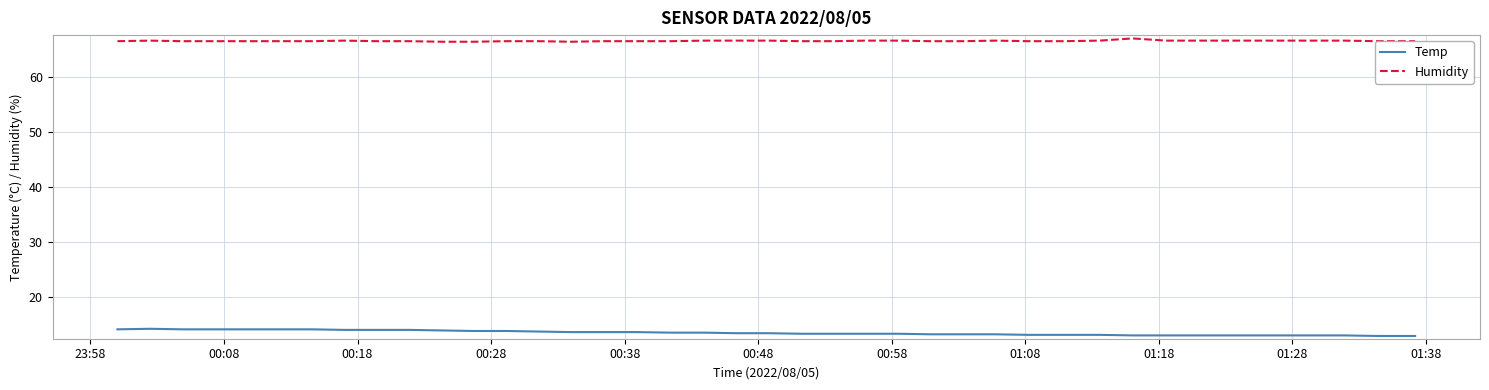

Count the number of categories in the chart.

40